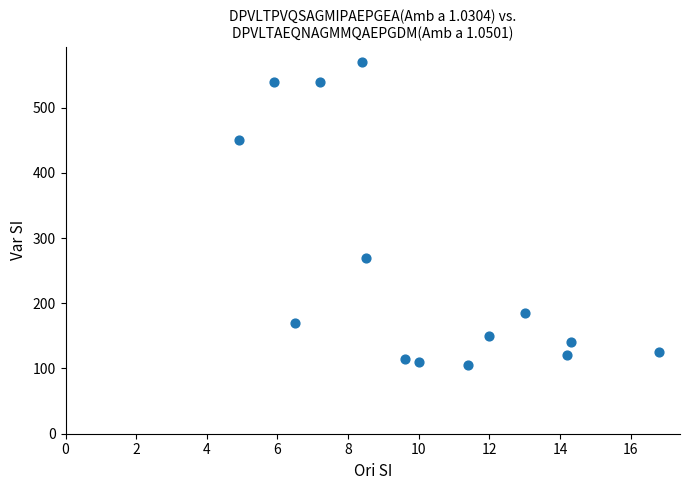

What is the range of Y values (max minus min)?

465